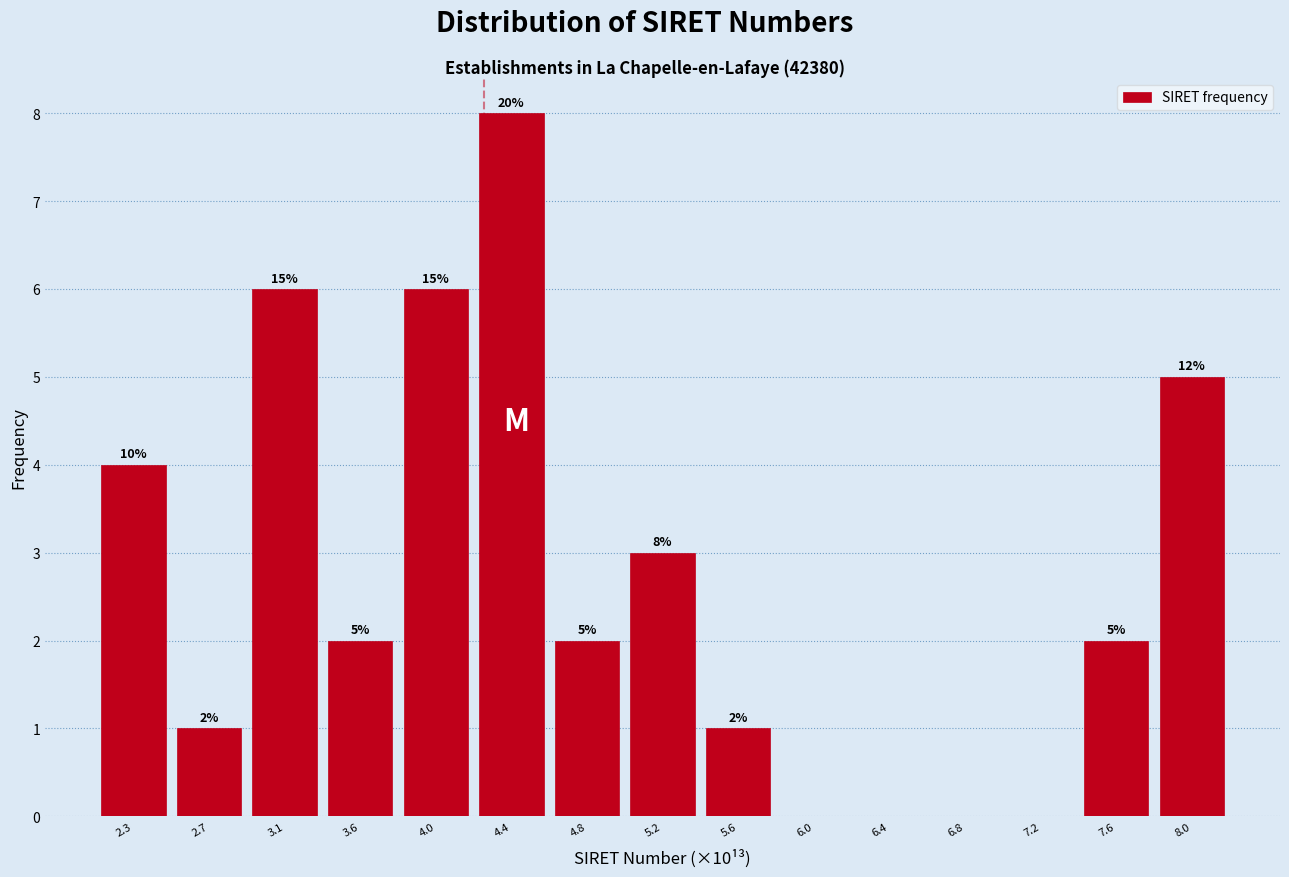

Reading left to right, transcribe all the data shown in this chart.

2.3=4	2.7=1	3.1=6	3.6=2	4.0=6	4.4=8	4.8=2	5.2=3	5.6=1	6.0=0	6.4=0	6.8=0	7.2=0	7.6=2	8.0=5